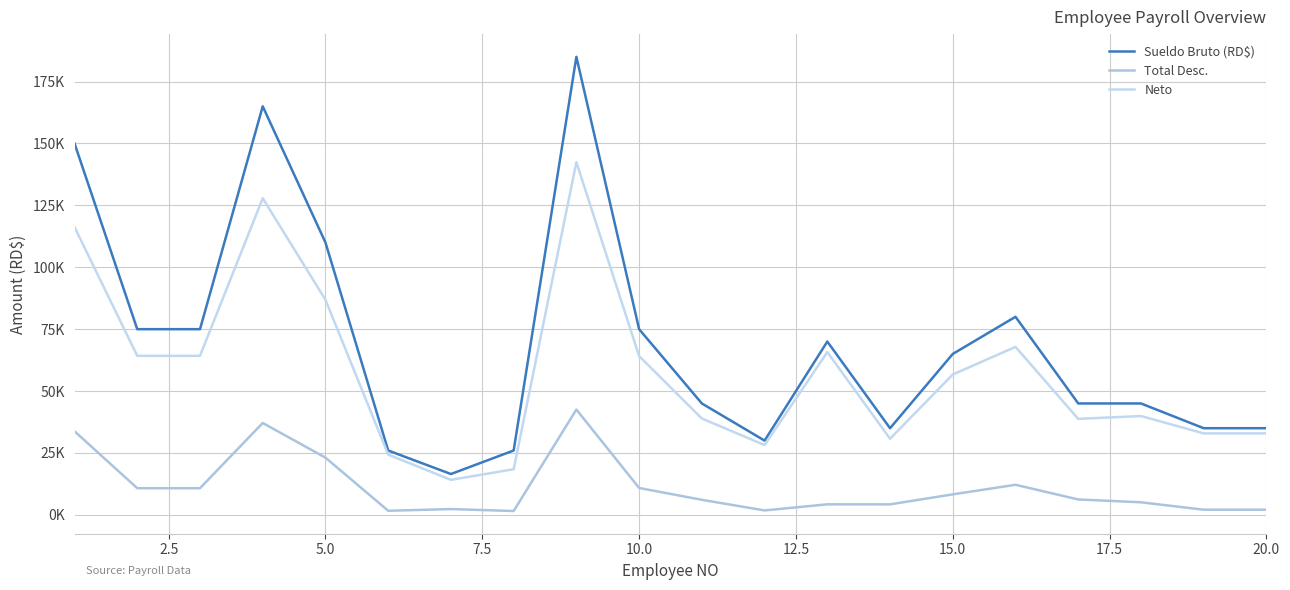

Does the chart display data point markers on the line(s)?

No